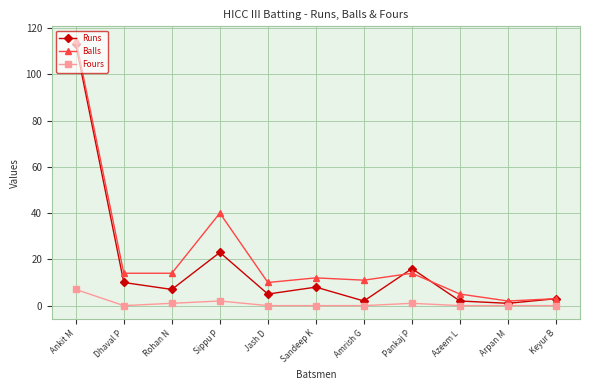

What is the label of the 9th point from the right?

Rohan N